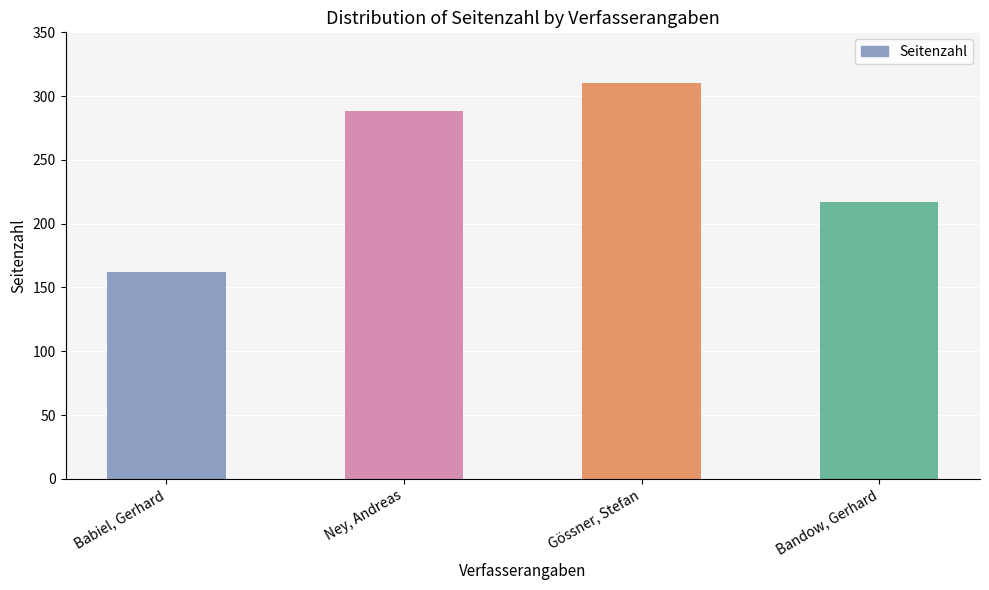

Reading left to right, transcribe all the data shown in this chart.

Babiel, Gerhard=162	Ney, Andreas=288	Gössner, Stefan=310	Bandow, Gerhard=217